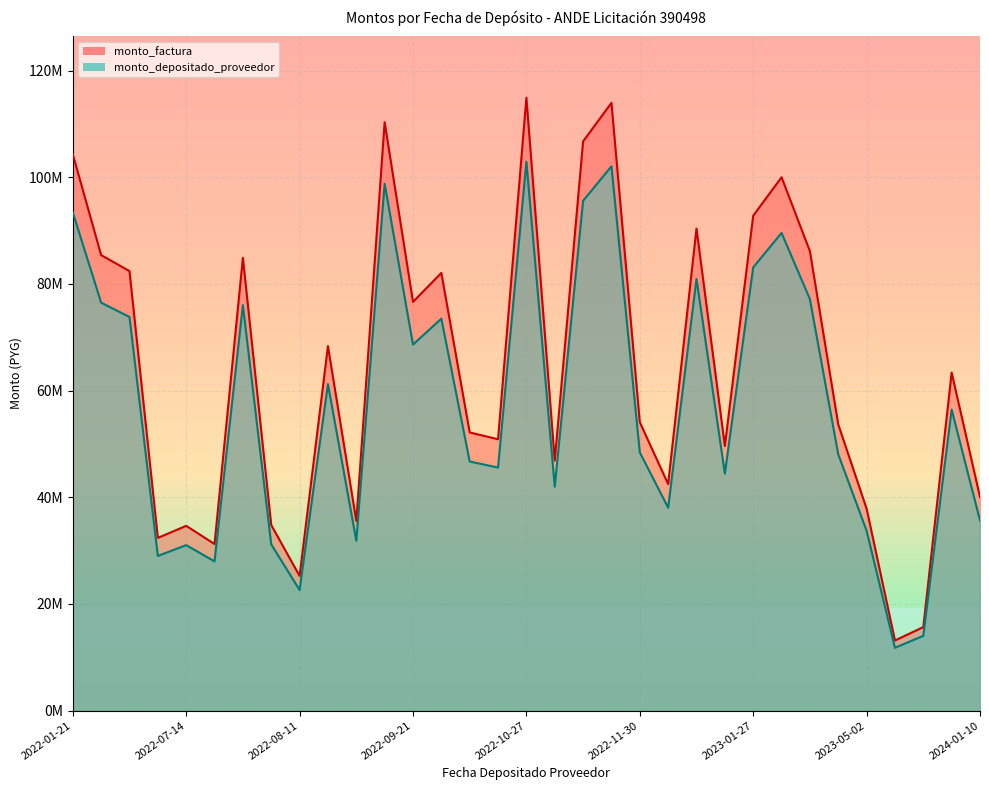

At which category is the sum across all series the highest?

2022-10-27